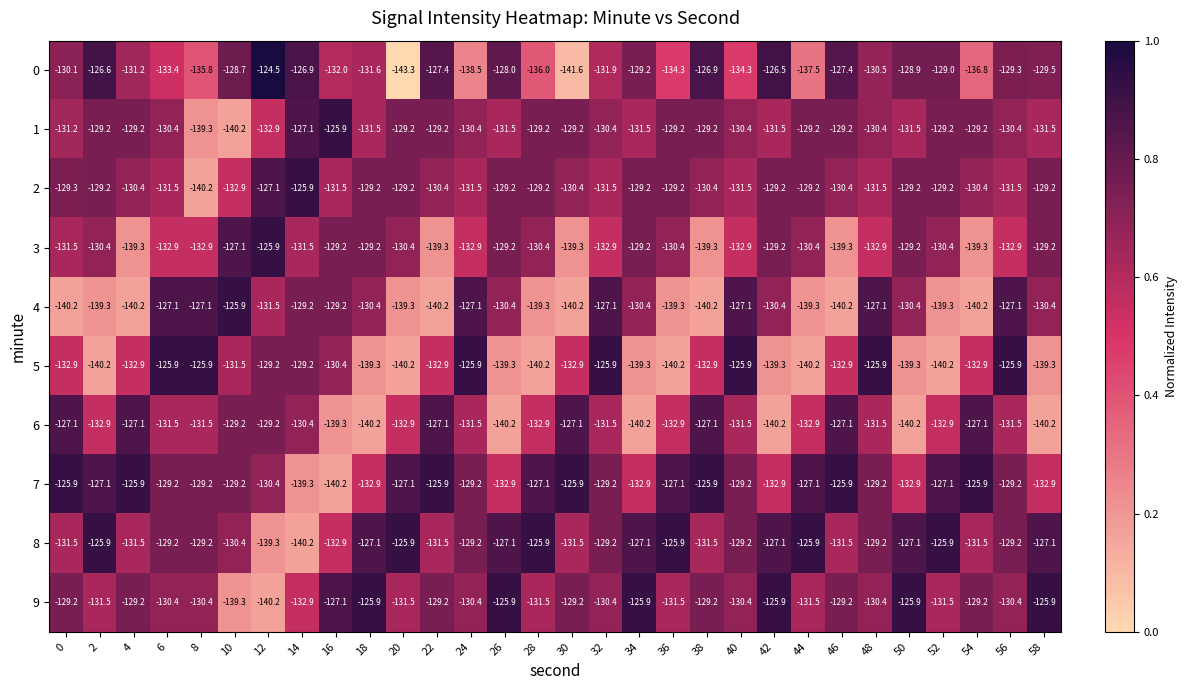

What is the approximate value of 6 at 54?

-127.1